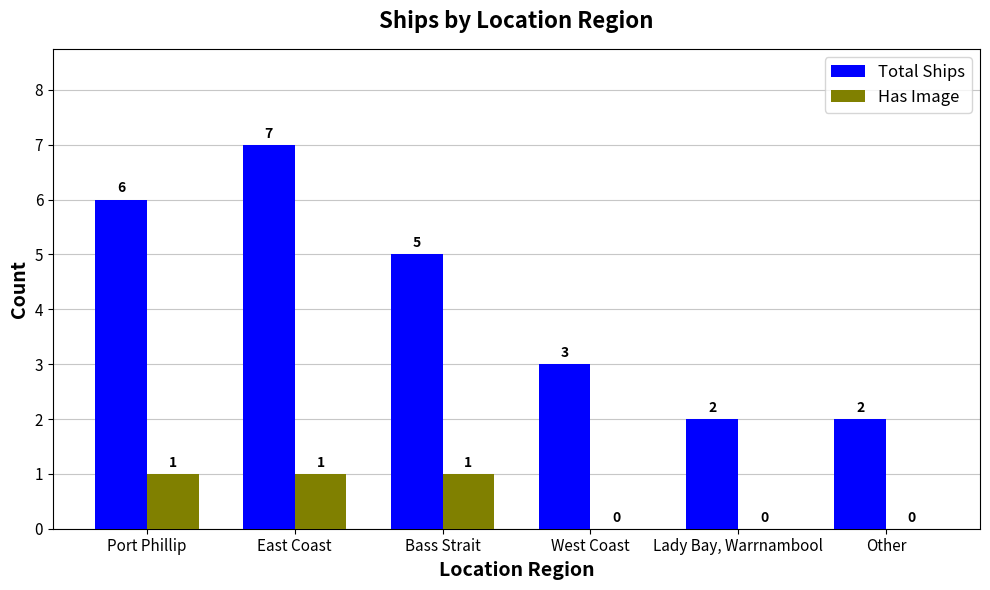

Is the value of Total Ships at Bass Strait greater than the value of Has Image at Bass Strait?

Yes